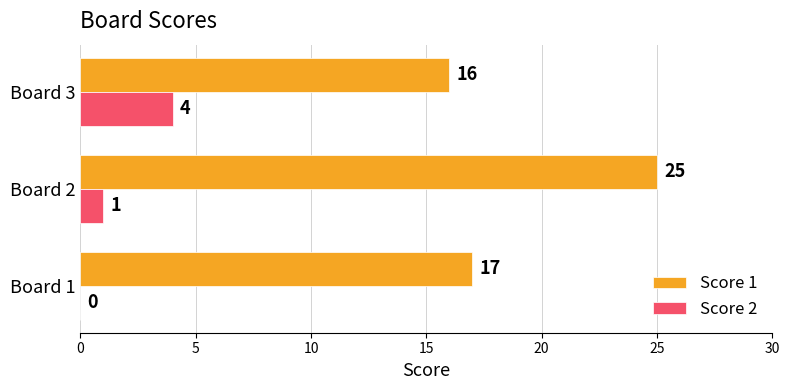

What is the sum of all Score 2 values?

5